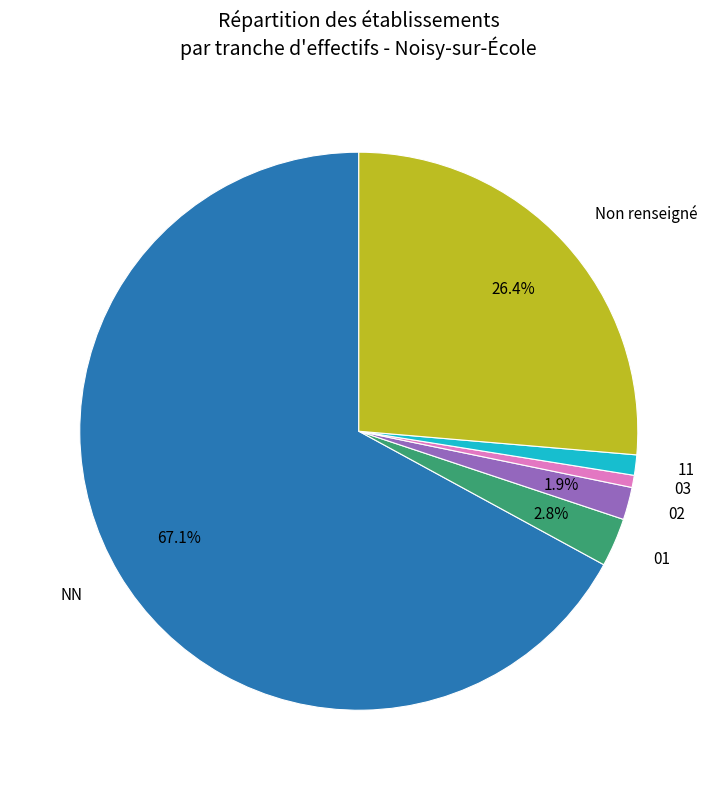

What percentage is the 03 slice, to the nearest percent?

1%